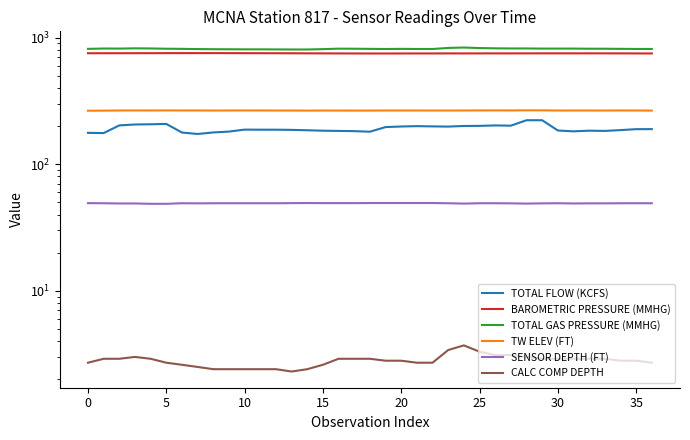

Which category has the highest value in the TOTAL FLOW (KCFS) series?

28